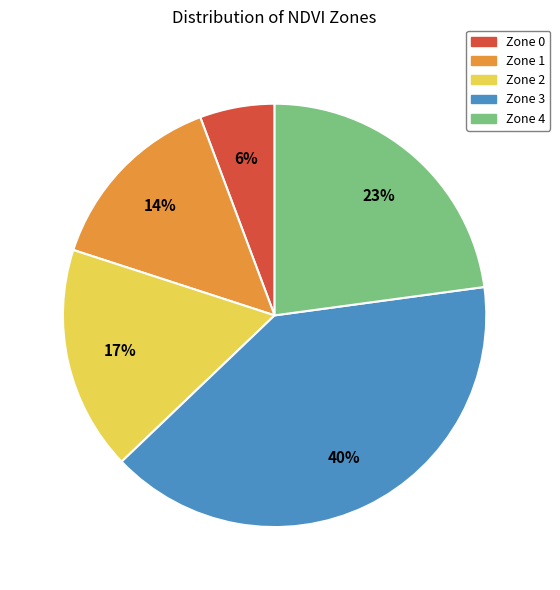

Does Zone 2 account for over 50% of the chart?

No